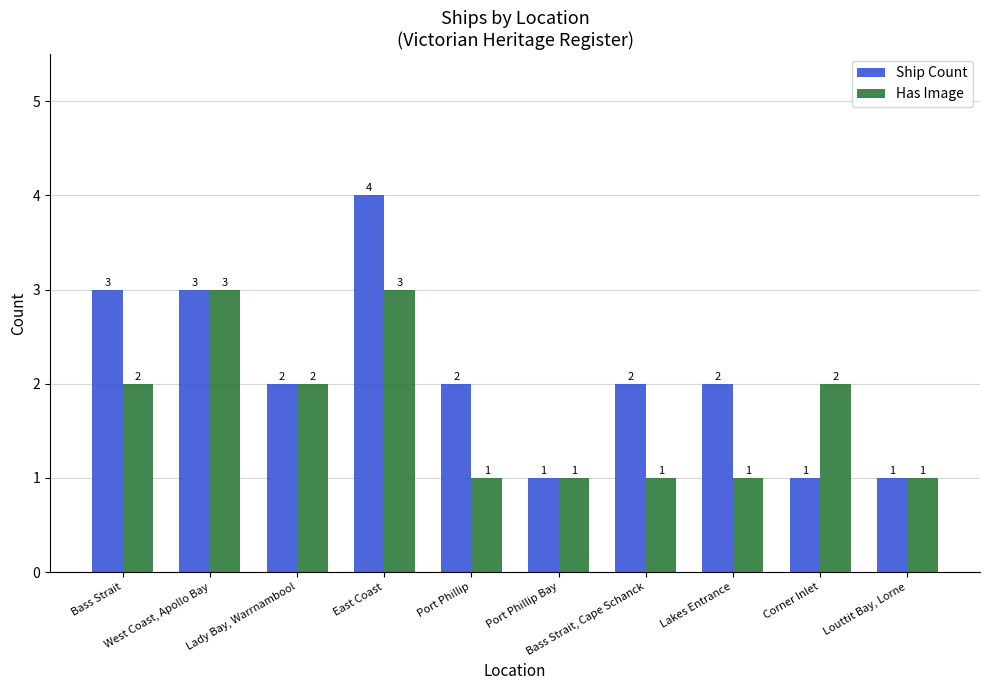

What is the total value across all series at Port Phillip?

3